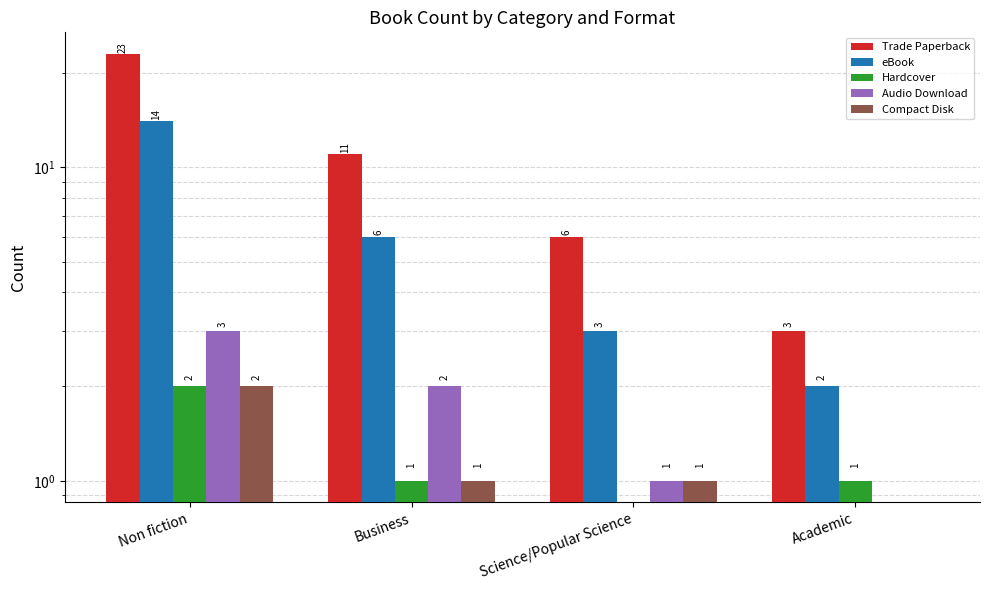

Which series has the largest range (max minus min)?

Trade Paperback